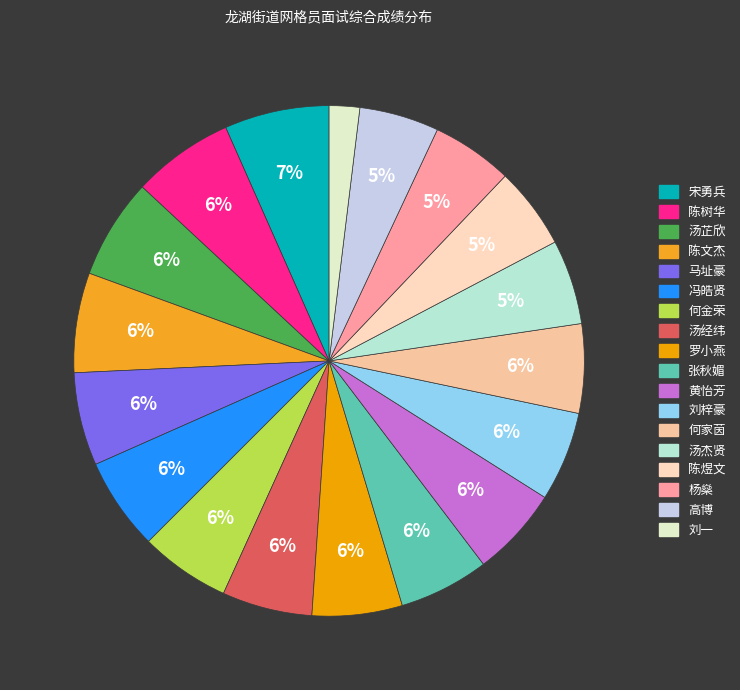

To the nearest percent, what portion does 陈煜文 represent?

5%